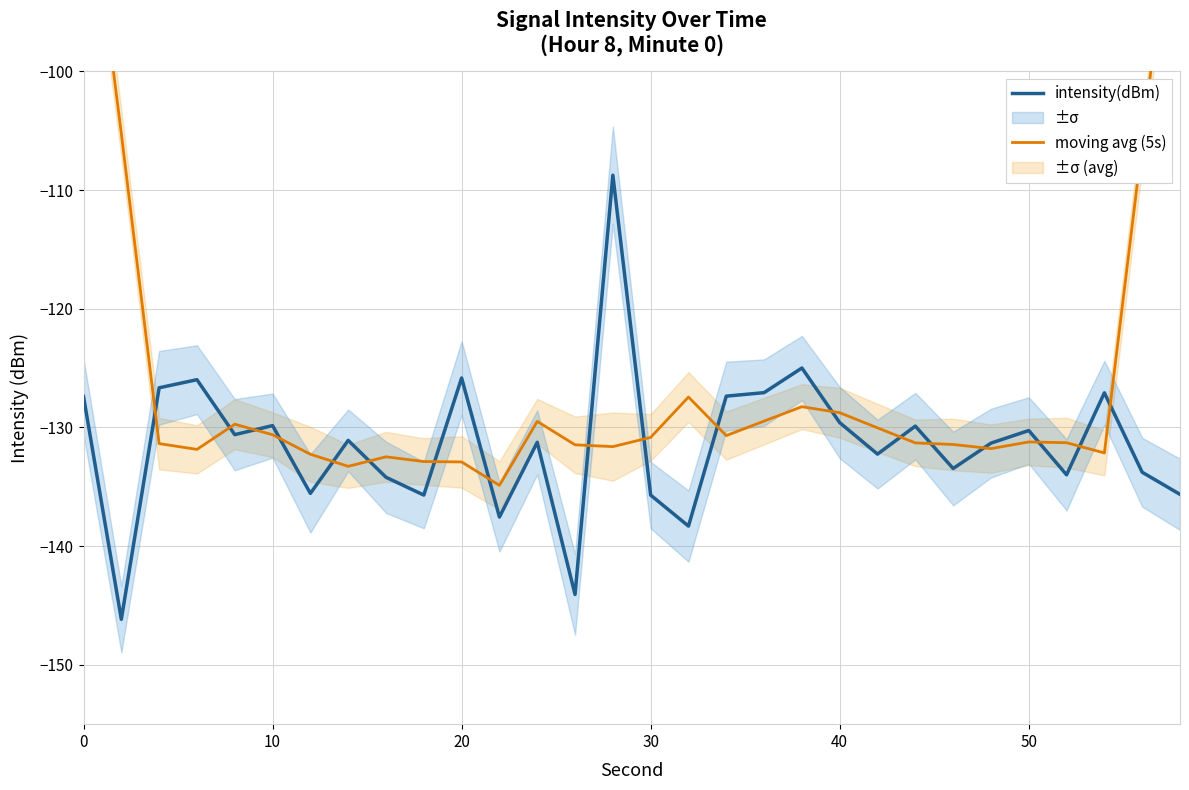

What is the maximum value for intensity(dBm)?

-108.7